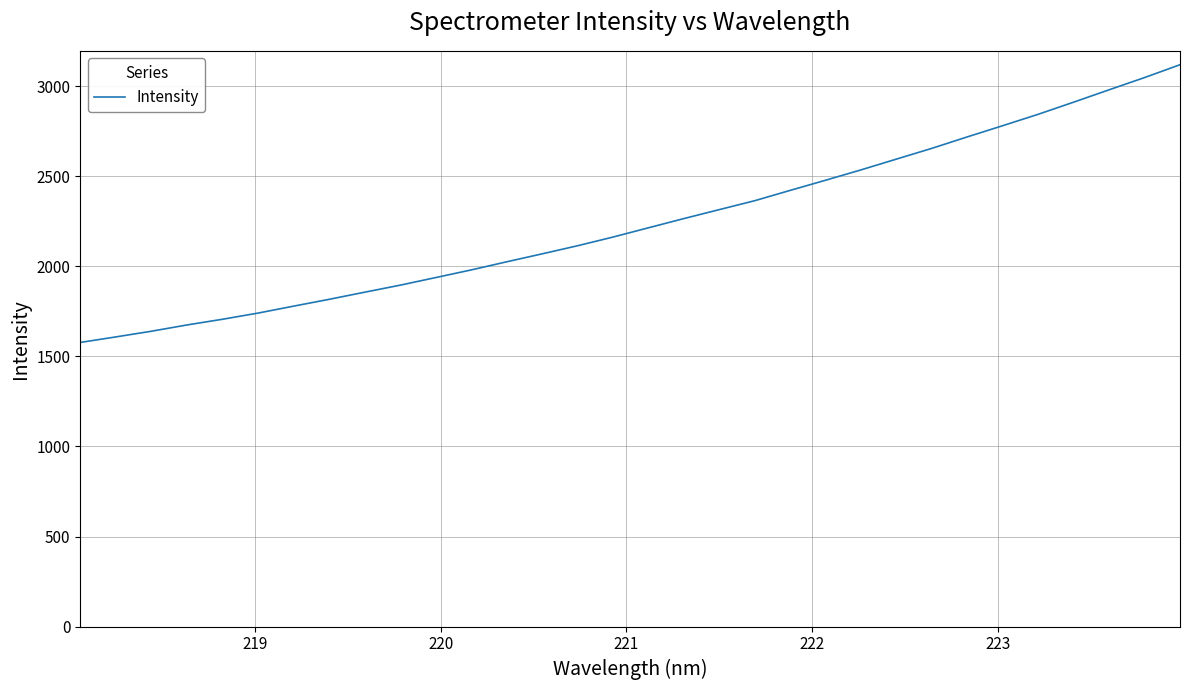

What is the smallest value displayed?

1577.4